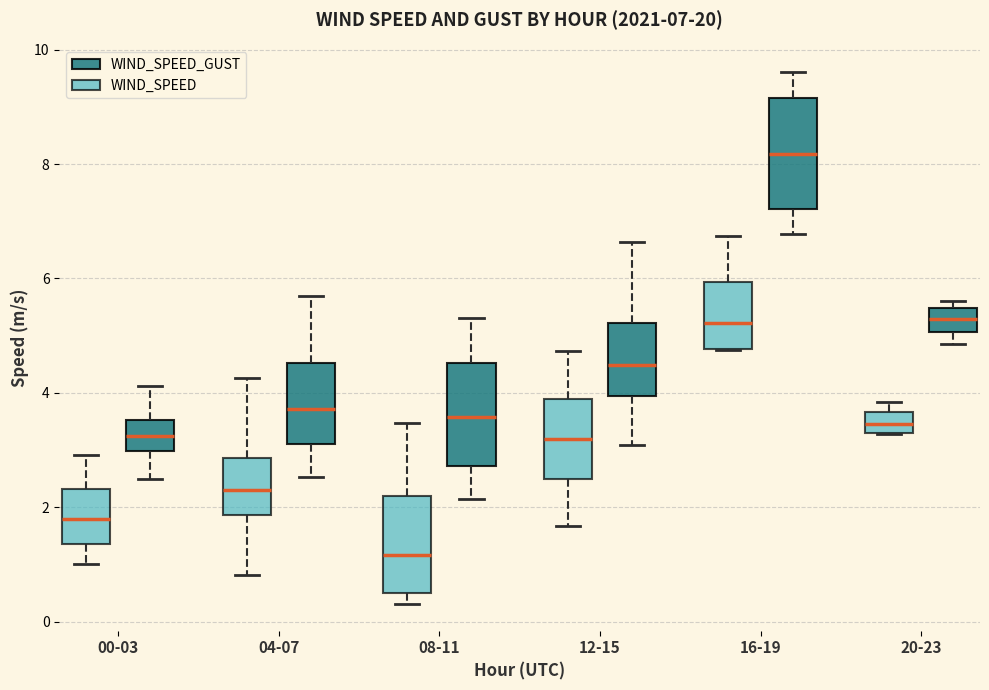

Which box's median line is the lowest?

08-11 (WIND_SPEED)